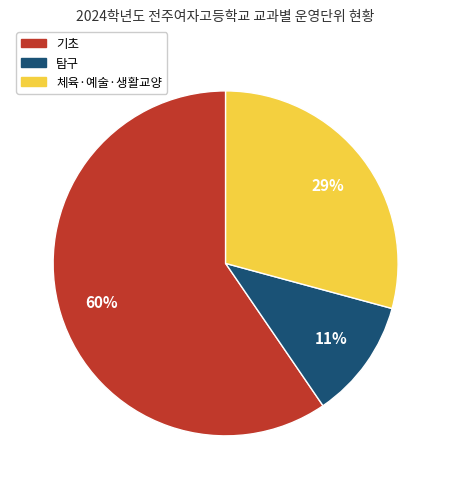

To the nearest percent, what is the average slice percentage?

33%